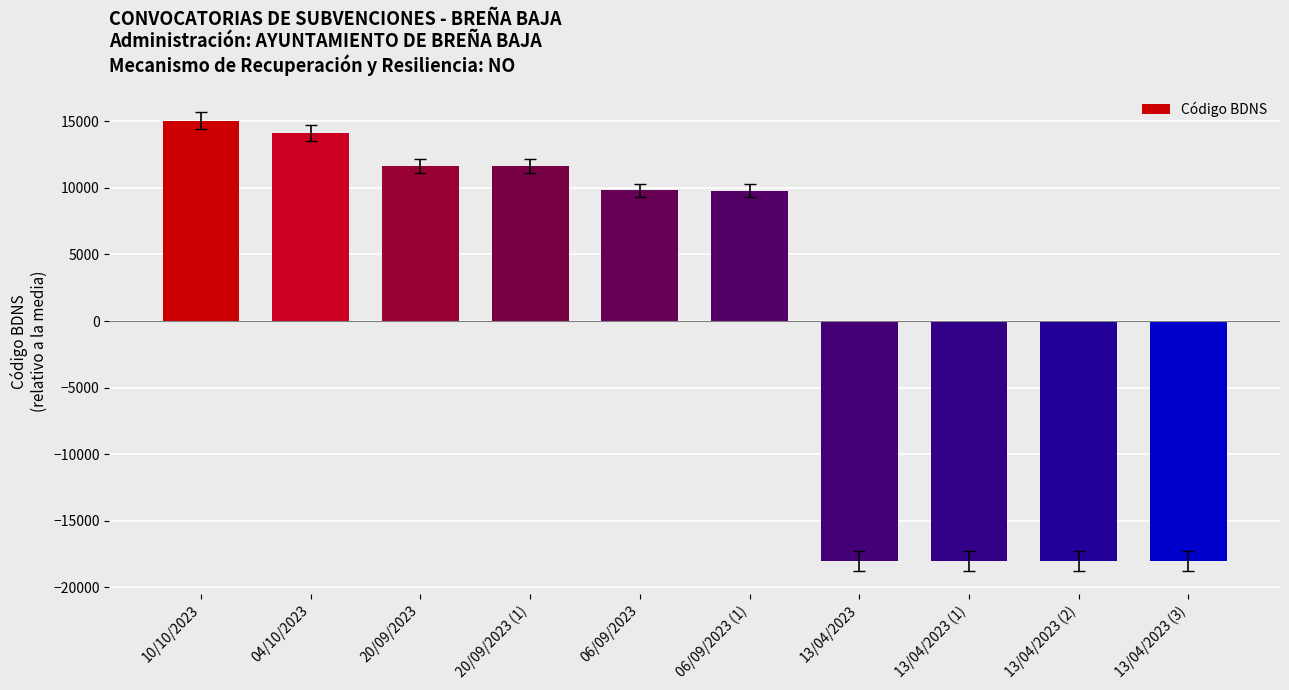

Which category has the highest value across all series?

10/10/2023